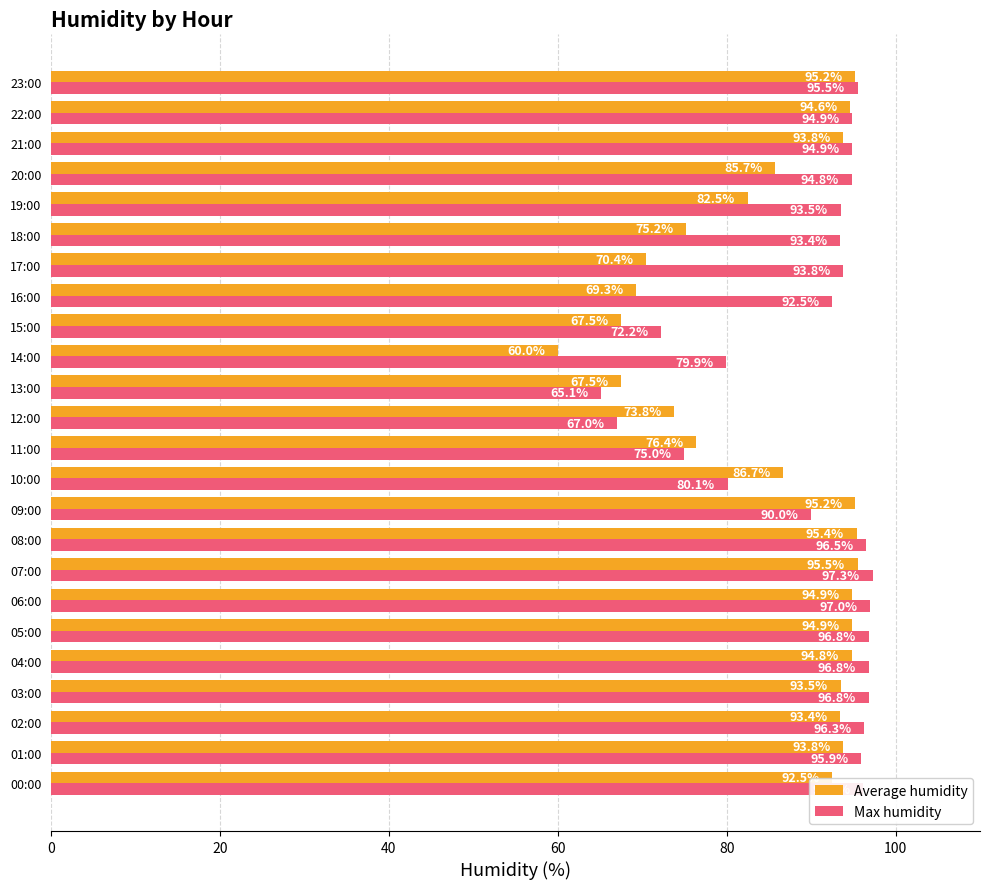

Is the value of Average humidity at 20:00 greater than the value of Max humidity at 18:00?

No